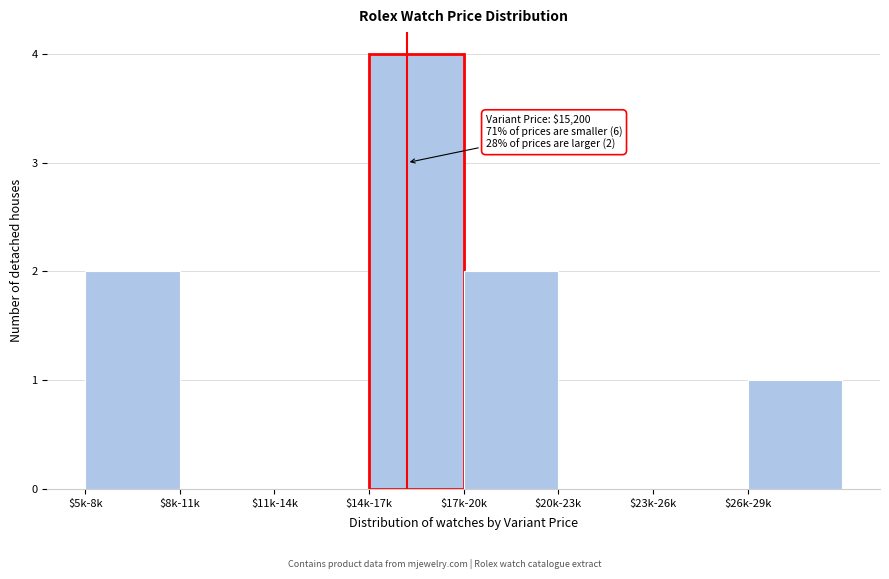

What is the greatest value displayed?

4